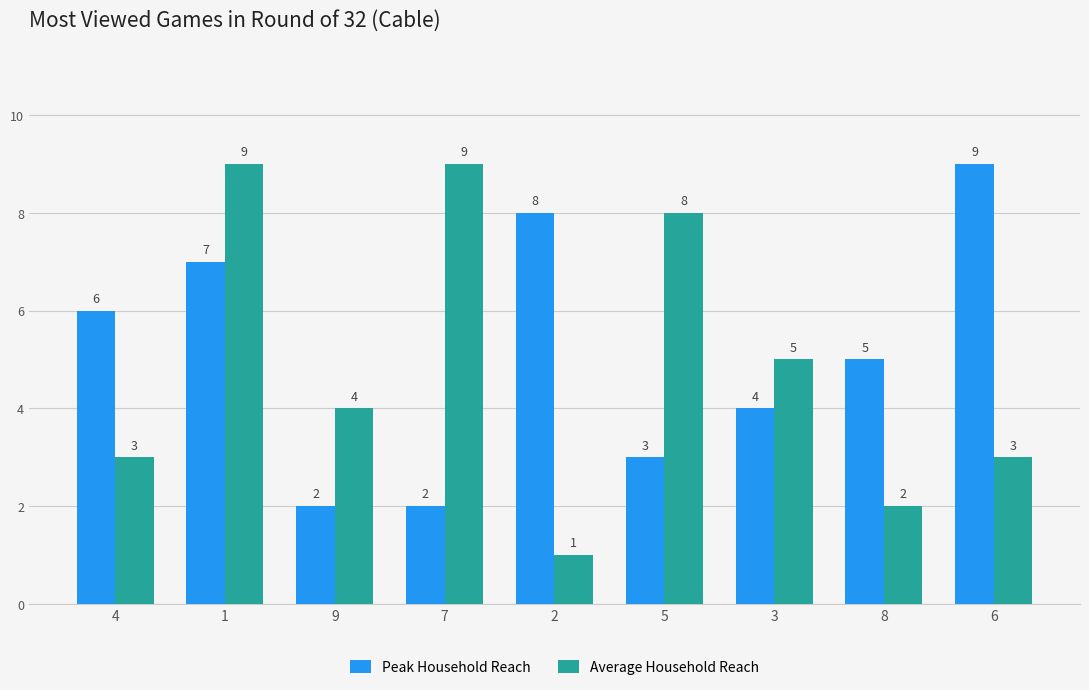

What position from the right is 1?

8